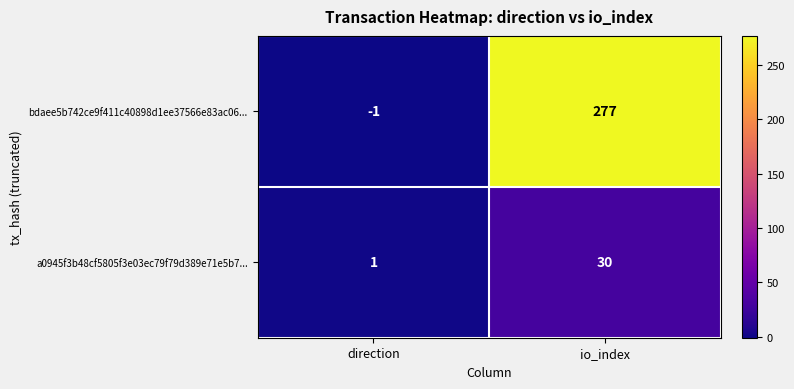

Which series changed the most between direction and io_index?

bdaee5b742ce9f411c40898d1ee37566e83ac06...